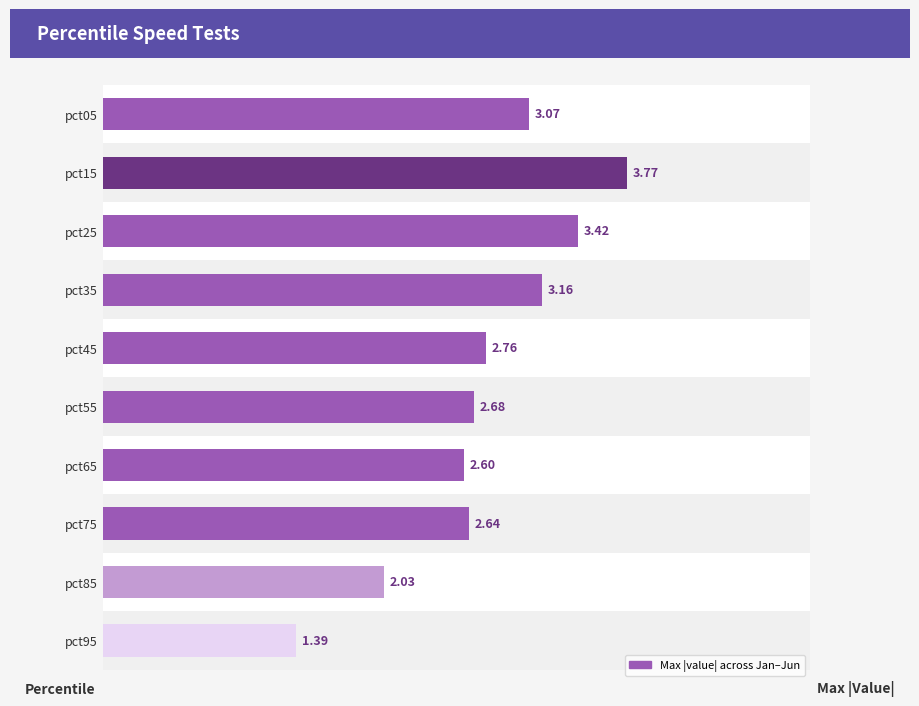

The value at pct45 is 2.8. True or false?

True